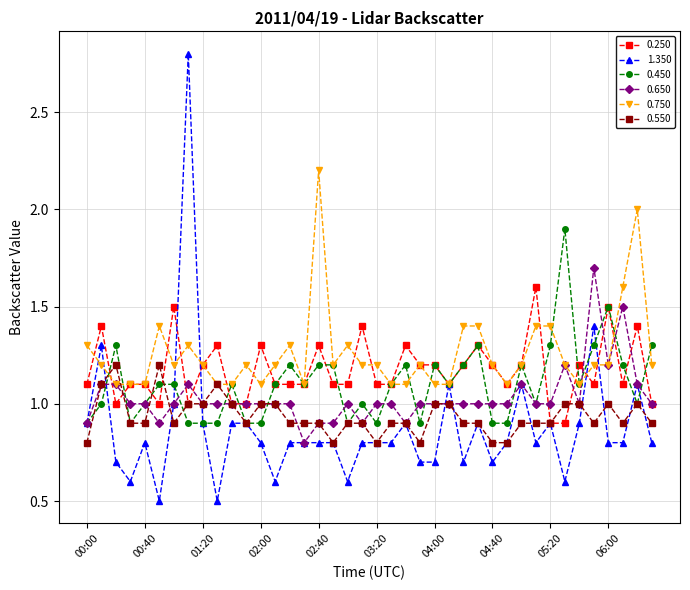

At how many categories does at least one series exceed 1?

40